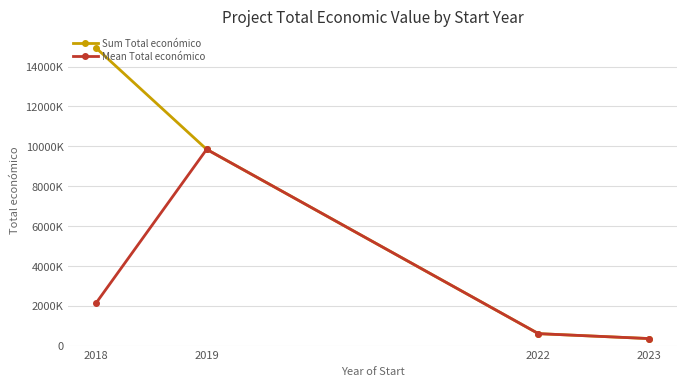

How many interior local peaks does the Mean Total económico series have?

1